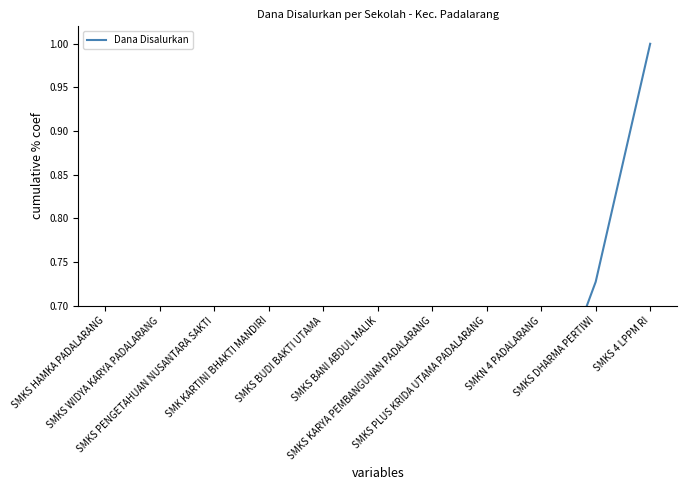

The value at SMKS WIDYA KARYA PADALARANG is 0.0. True or false?

False